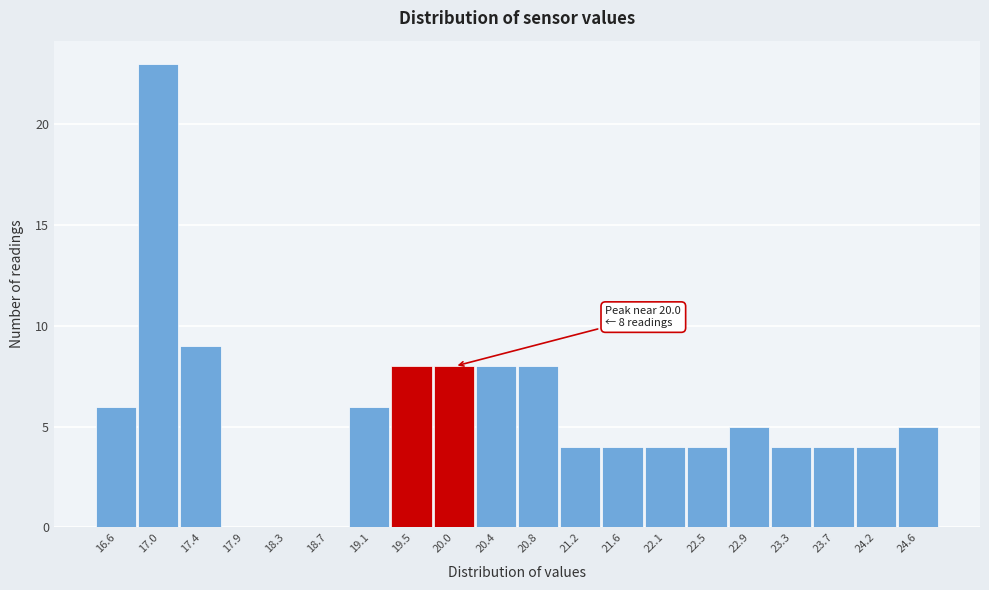

Reading left to right, what are all the values shown in this chart?

16.6=6	17.0=23	17.4=9	17.9=0	18.3=0	18.7=0	19.1=6	19.5=8	20.0=8	20.4=8	20.8=8	21.2=4	21.6=4	22.1=4	22.5=4	22.9=5	23.3=4	23.7=4	24.2=4	24.6=5